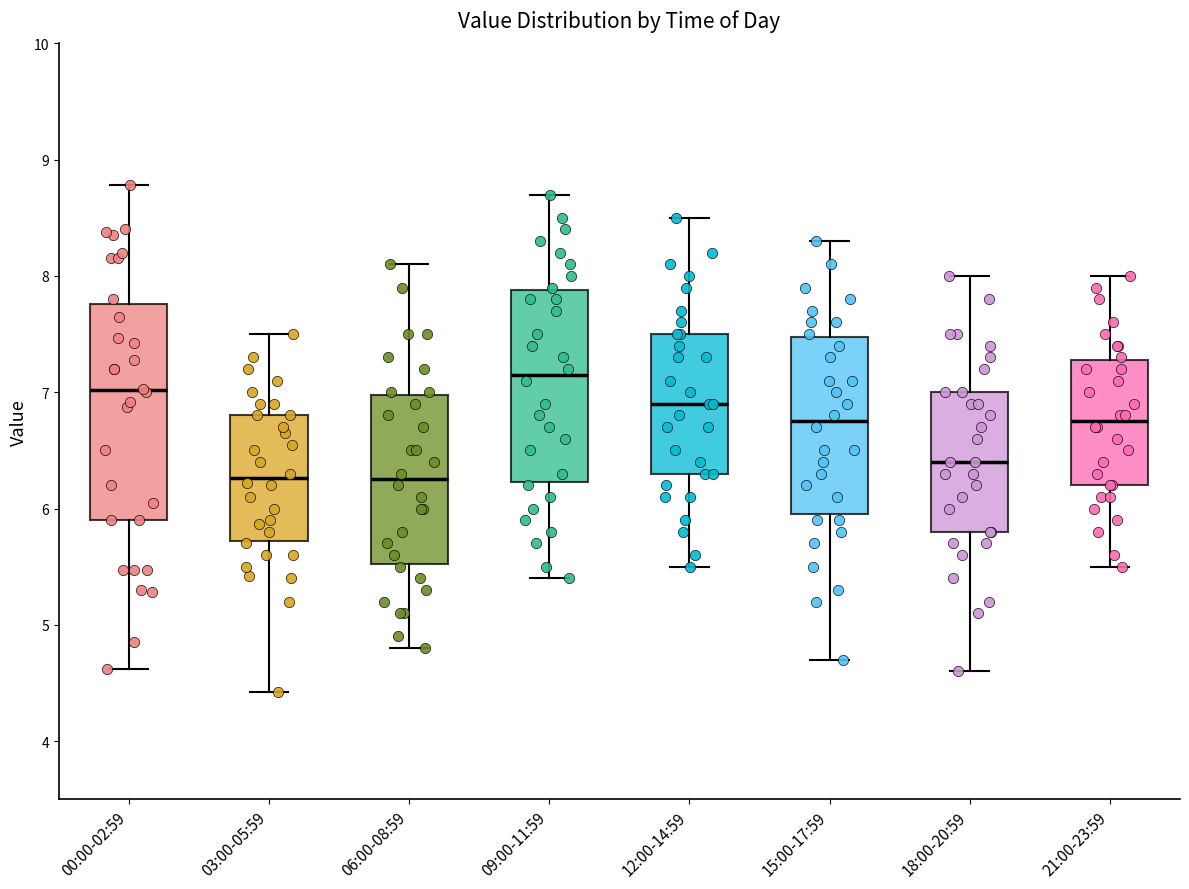

Which box has the highest median line?

09:00-11:59